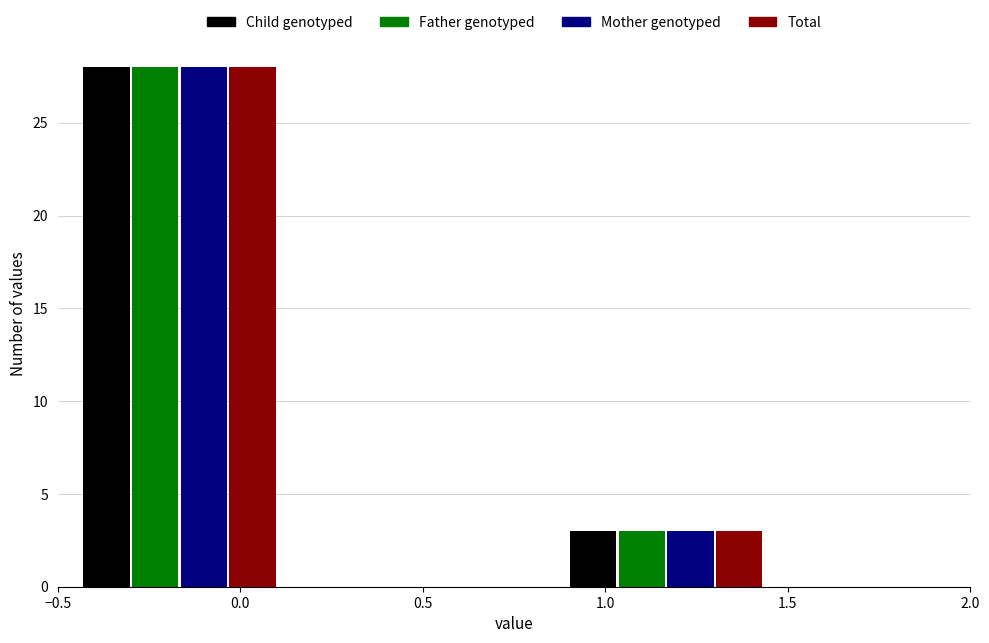

Reading left to right, transcribe this chart: for each range on the x-axis, give the height of each series' bar. Neither the bar edges nor the heights are printed on the chart, so give them approximately, as read against the axes.

-0.50 to 0.15: Child genotyped=28	Father genotyped=28	Mother genotyped=28	Total=28
0.15 to 0.85: Child genotyped=0	Father genotyped=0	Mother genotyped=0	Total=0
0.85 to 1.50: Child genotyped=3	Father genotyped=3	Mother genotyped=3	Total=3